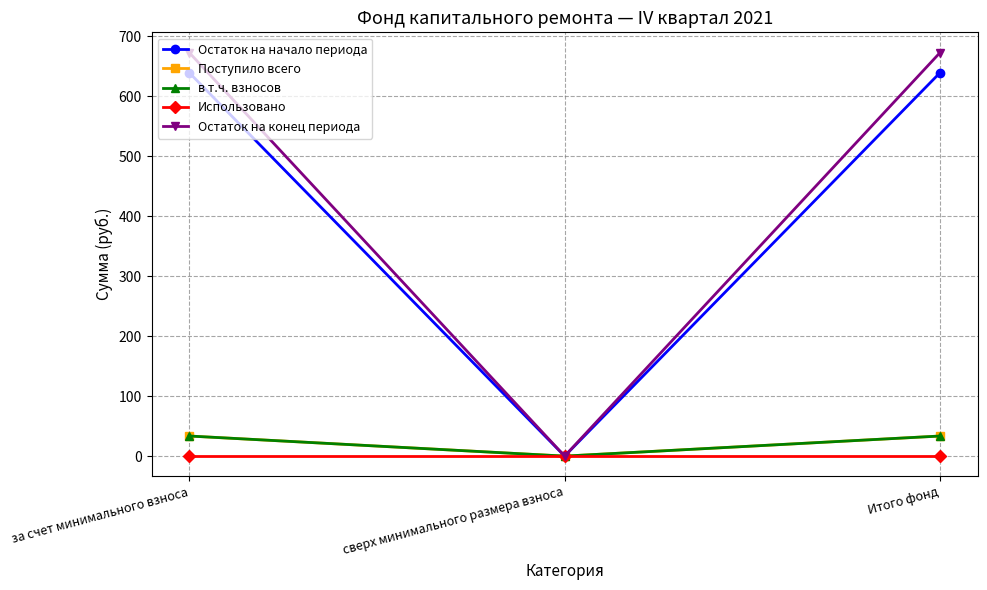

What is the average value of the Остаток на начало периода series?

426.2